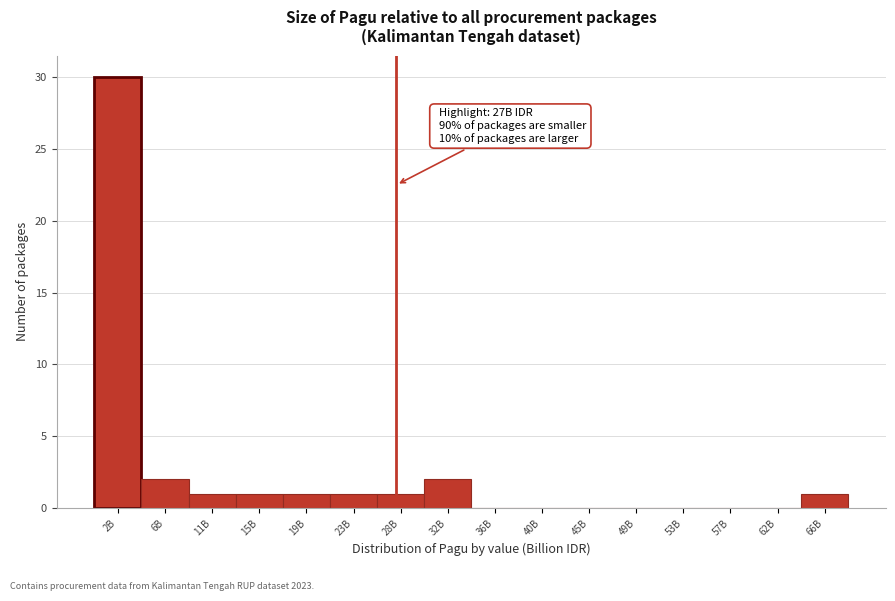

Reading left to right, list all the values displayed in this chart.

2B=30	6B=2	11B=1	15B=1	19B=1	23B=1	28B=1	32B=2	36B=0	40B=0	45B=0	49B=0	53B=0	57B=0	62B=0	66B=1